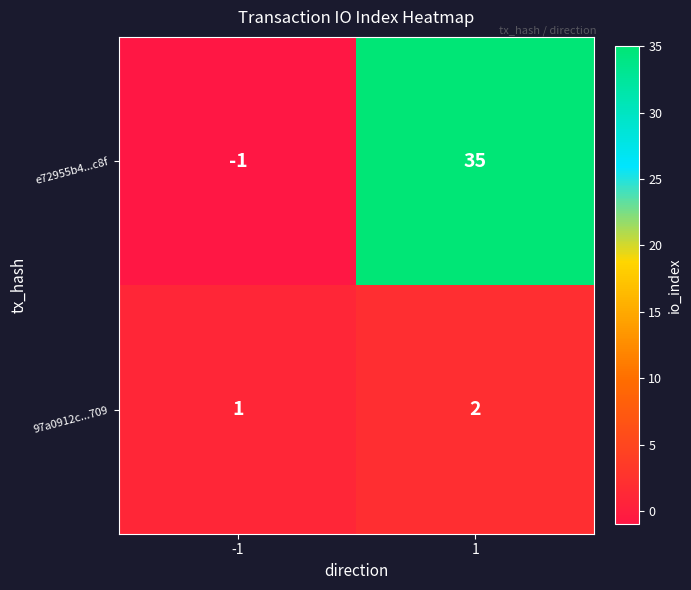

At how many categories does at least one series exceed 9?

1